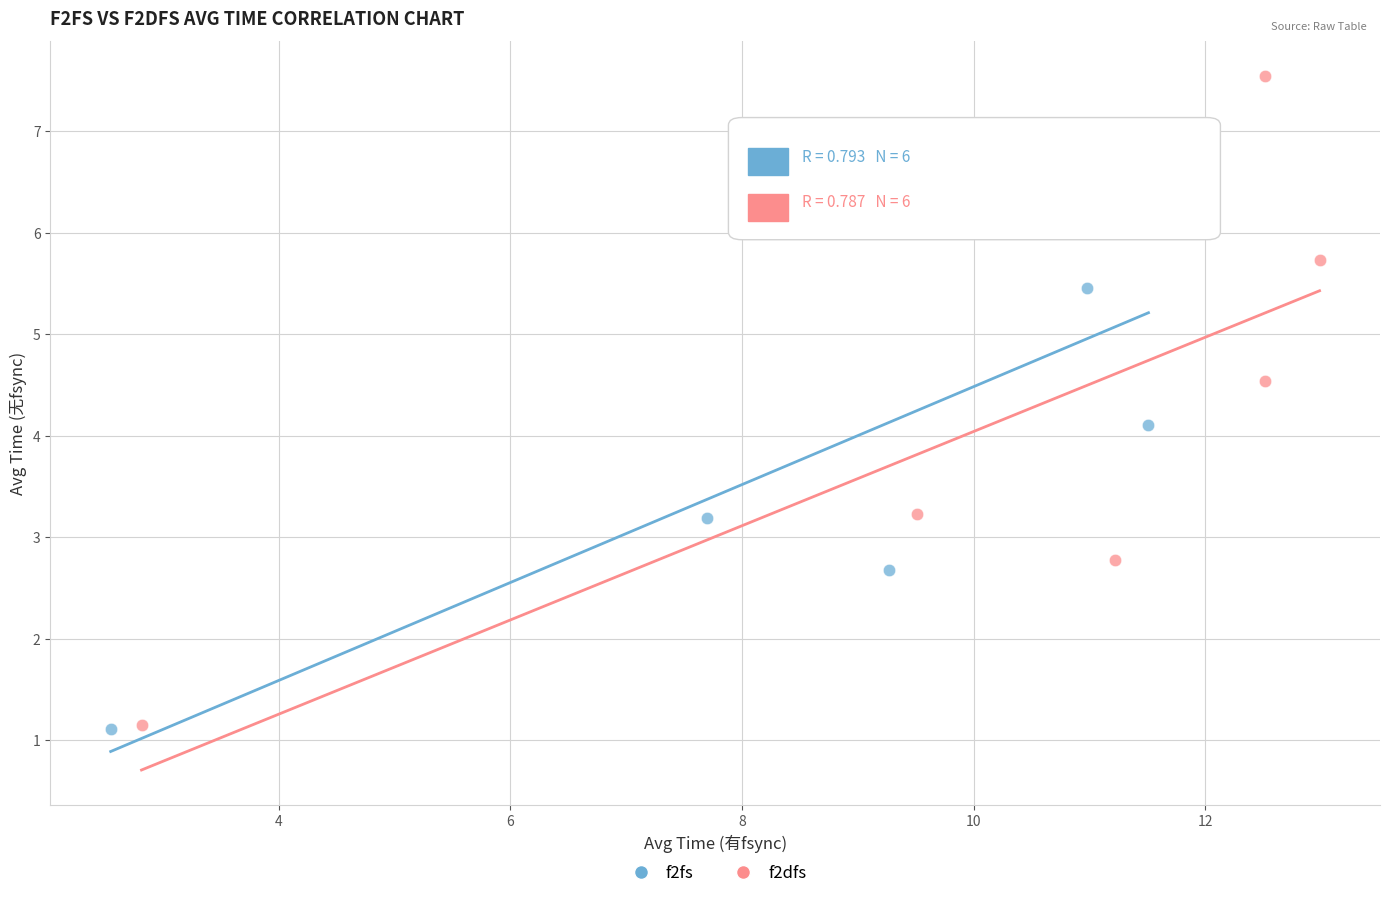

Which series has the widest spread of Y values?

f2dfs